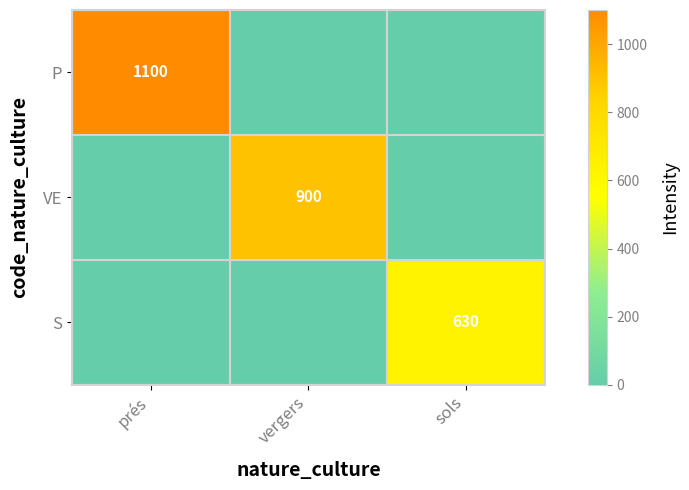

True or false: P has a value of 1100 at prés.

True